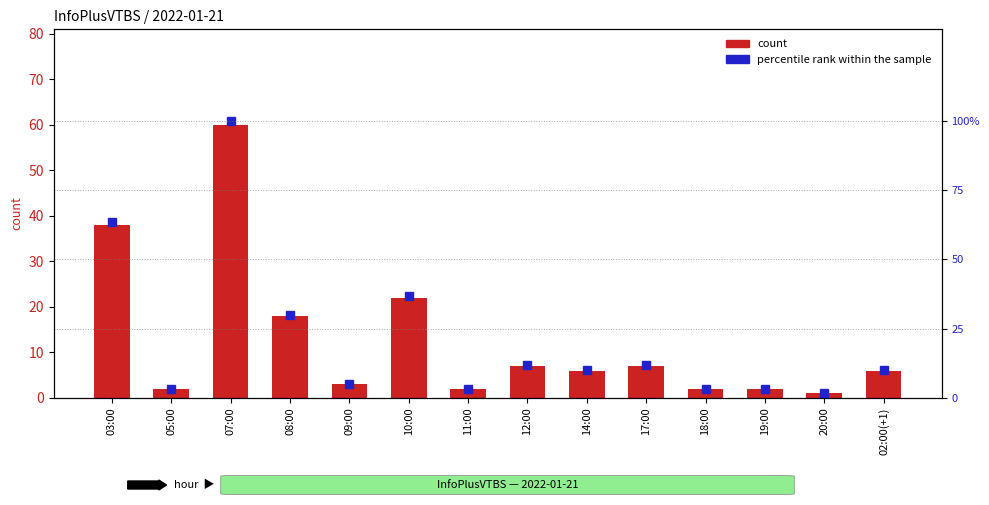

What is the value of the percentile rank within the sample bar at the 7th from the left?

3.3